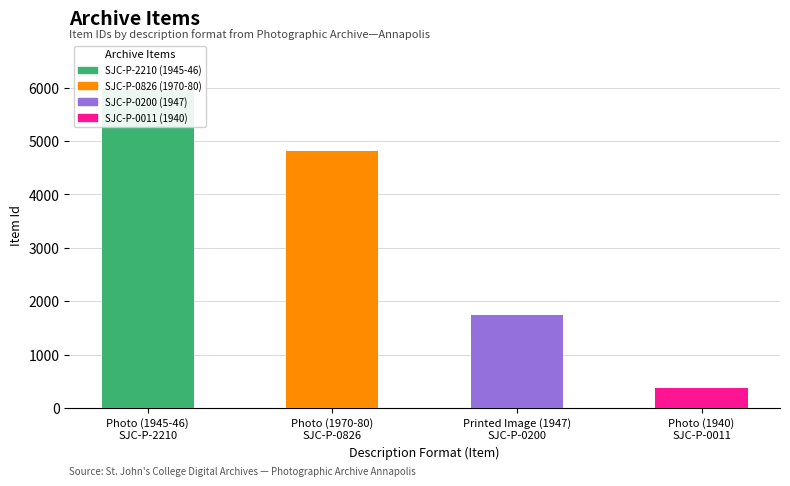

Which has a higher value, Photo (1940)
SJC-P-0011 or Photo (1970-80)
SJC-P-0826?

Photo (1970-80)
SJC-P-0826